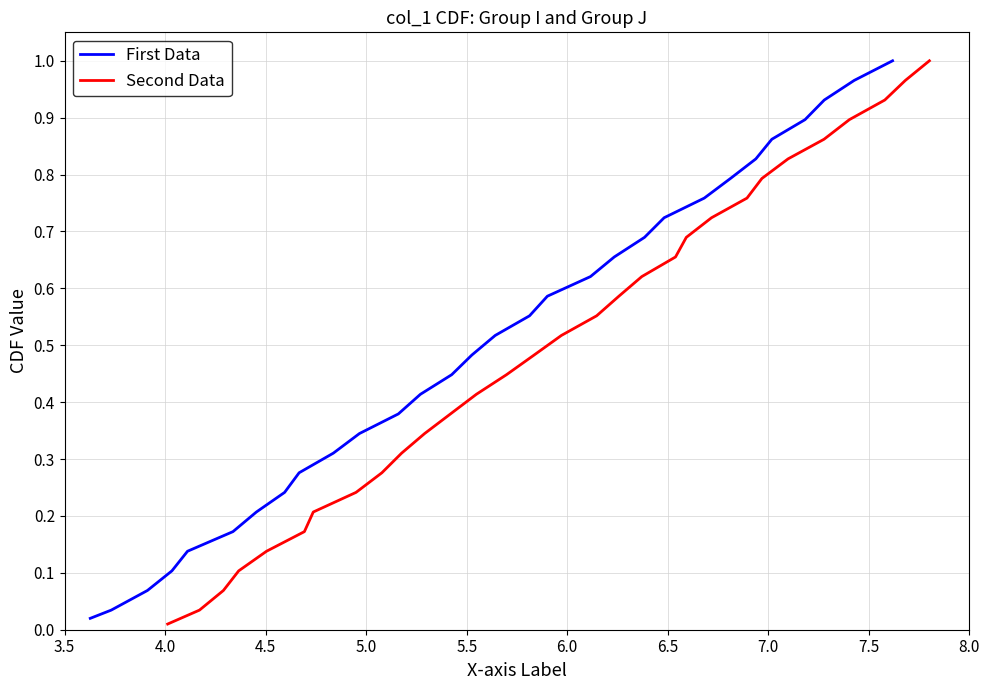

Is the value of First Data at 20 greater than the value of Second Data at 7.5?

Yes